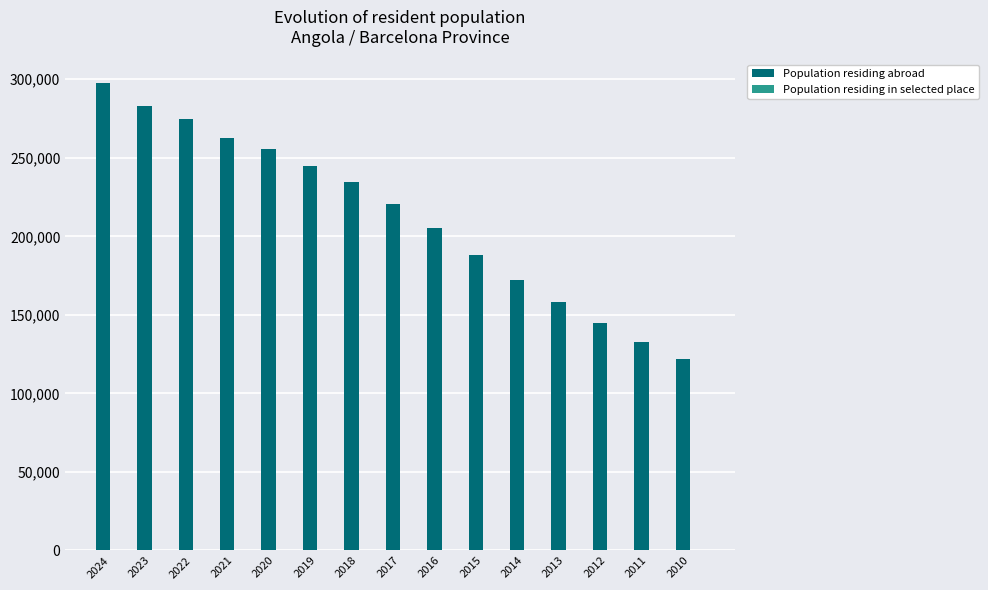

How many distinct data groups are displayed?

2